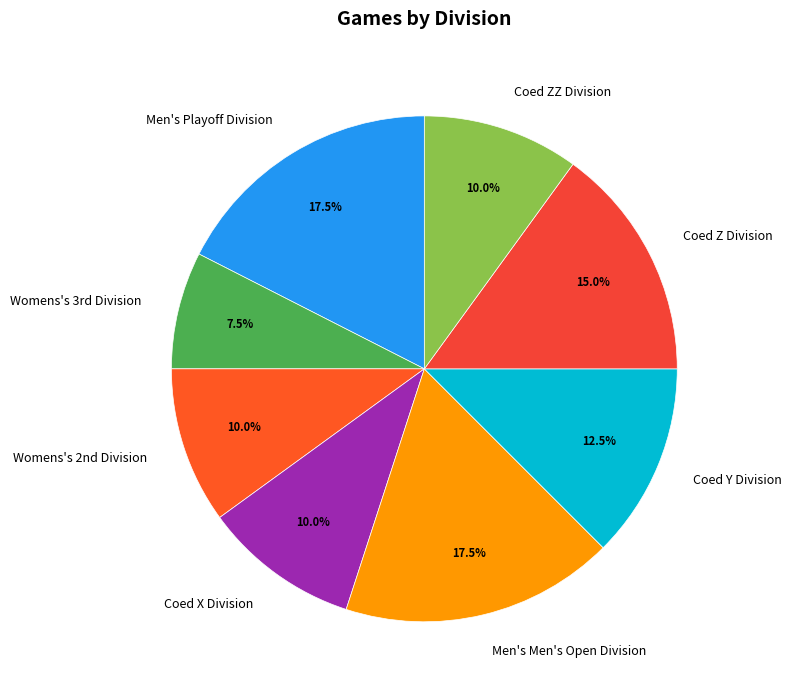

To the nearest percent, what is the average slice percentage?

12%